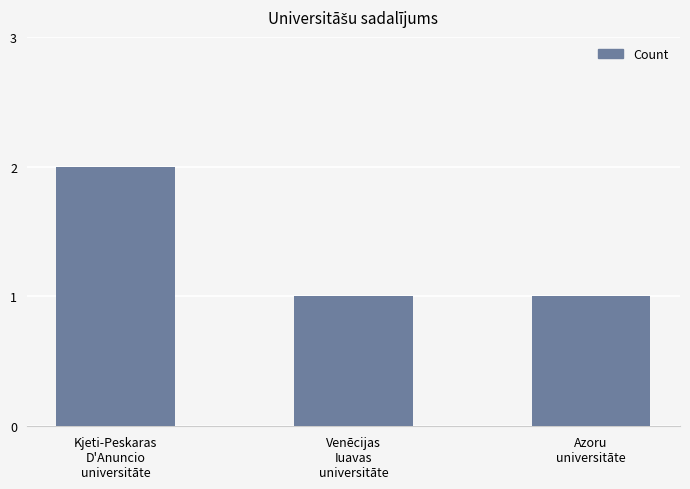

What is the sum of all values?

4